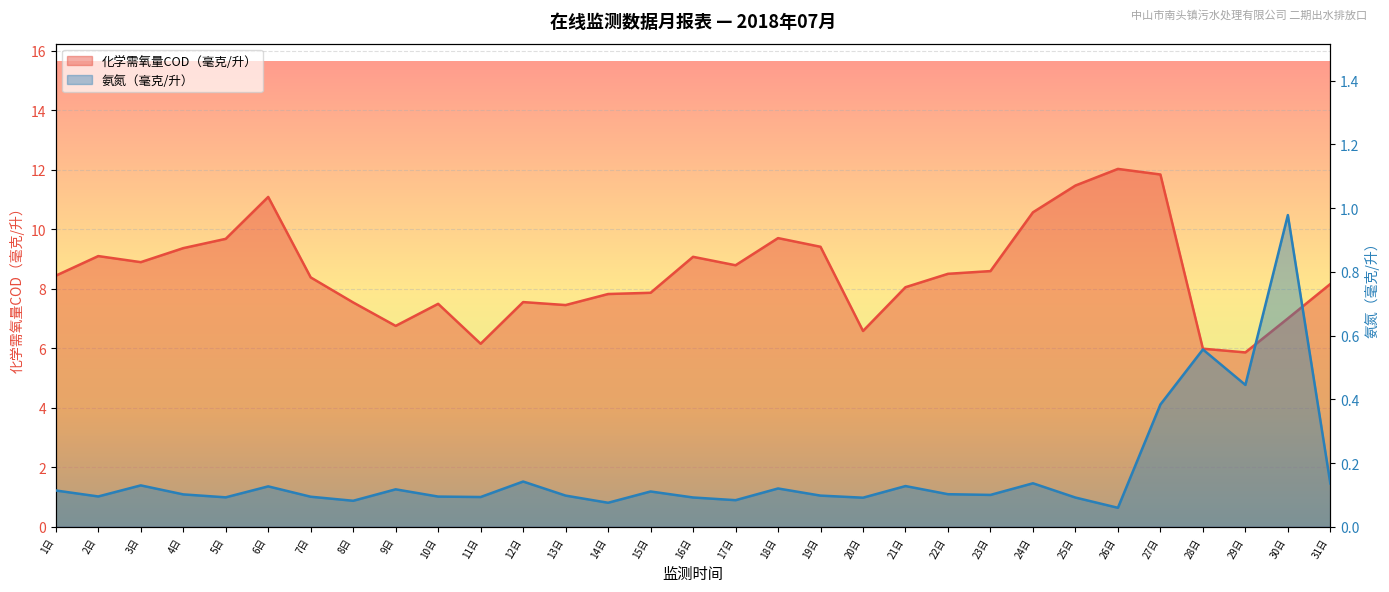

What is the label of the 30th point from the left?

30日